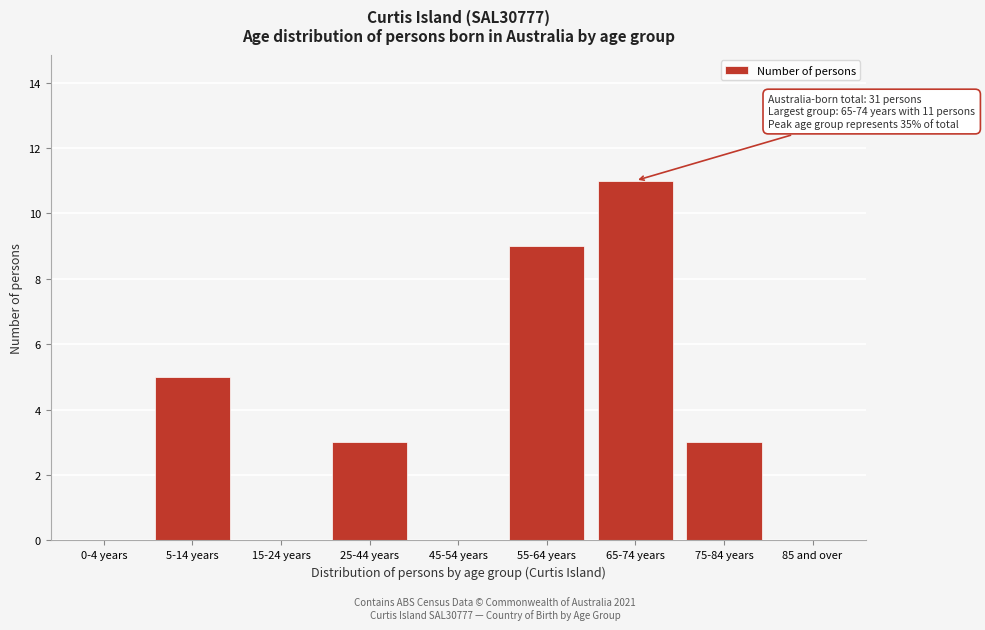

Reading left to right, what are all the values shown in this chart?

0-4 years=0	5-14 years=5	15-24 years=0	25-44 years=3	45-54 years=0	55-64 years=9	65-74 years=11	75-84 years=3	85 and over=0